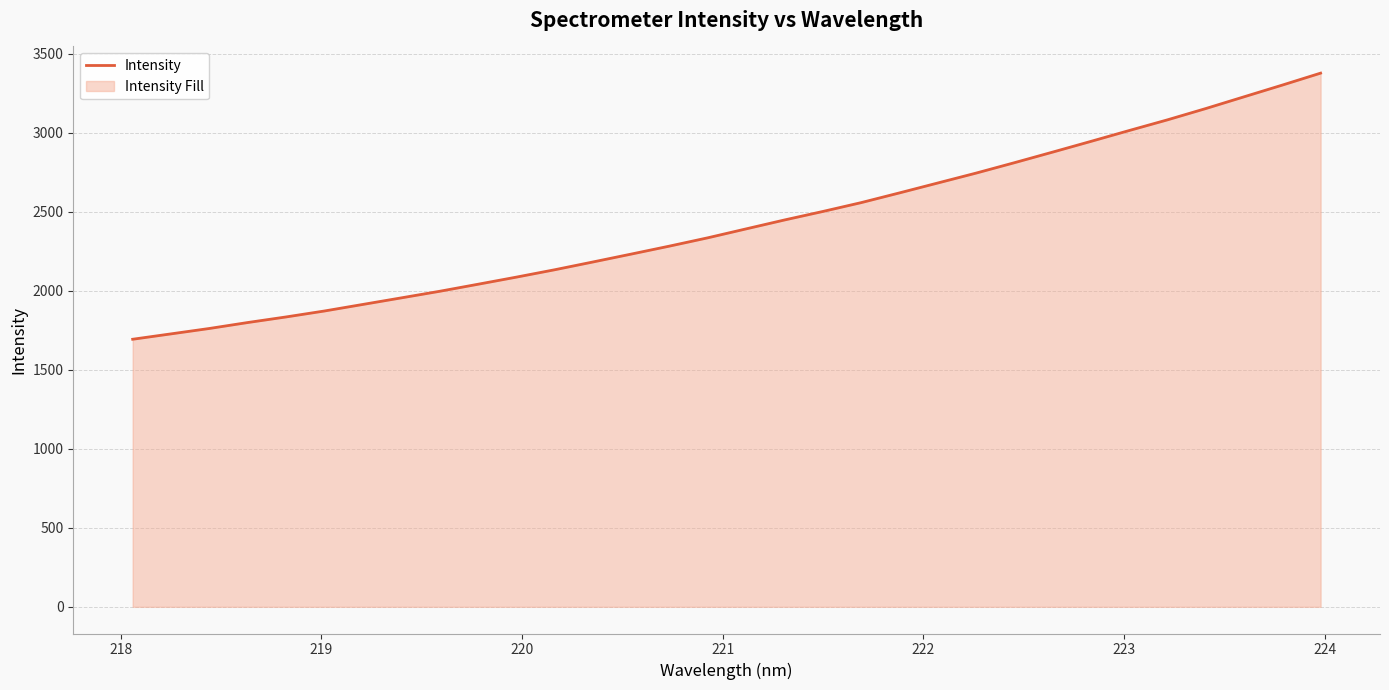

What is the difference between the maximum and minimum values?

1684.7